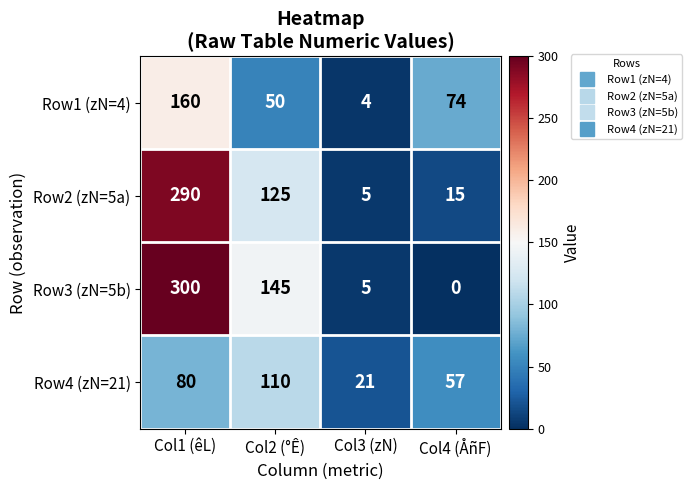

What is the sum of the Row3 (zN=5b) values at Col4 (ÅñF) and Col2 (°Ê)?

145